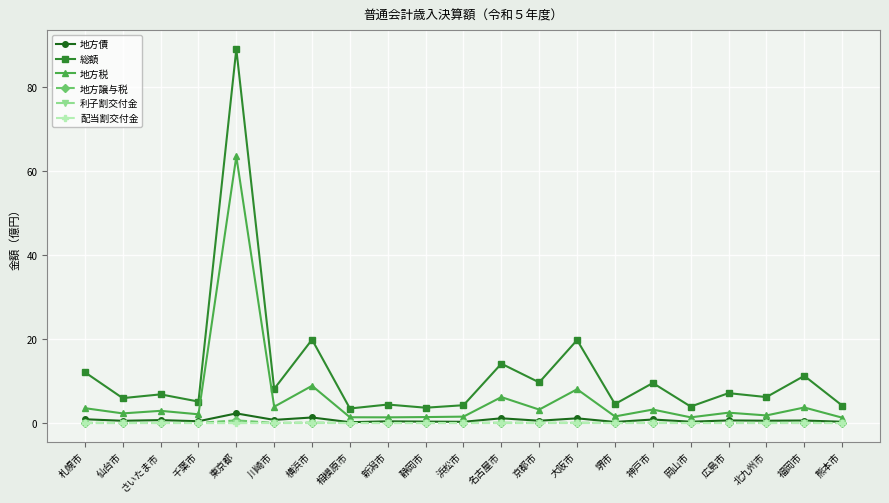

True or false: 地方債 has more than 0 points higher than both neighbors.

True